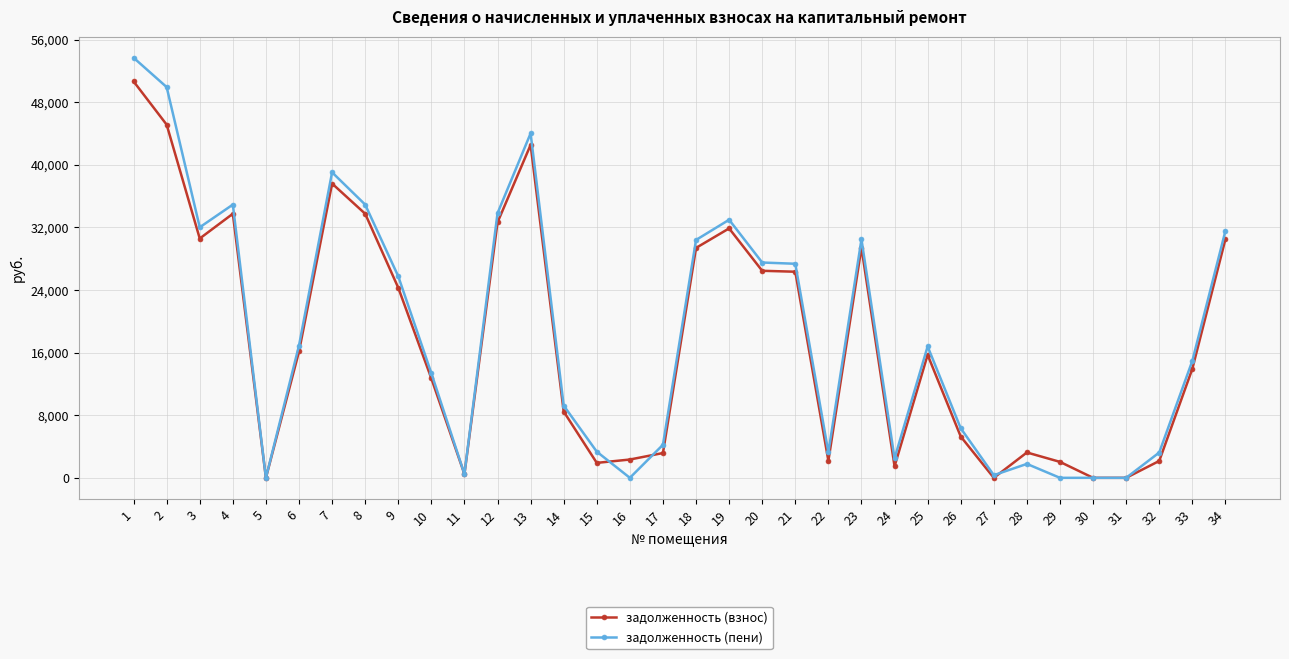

True or false: задолженность (пени) and задолженность (взнос) intersect in this chart.

True